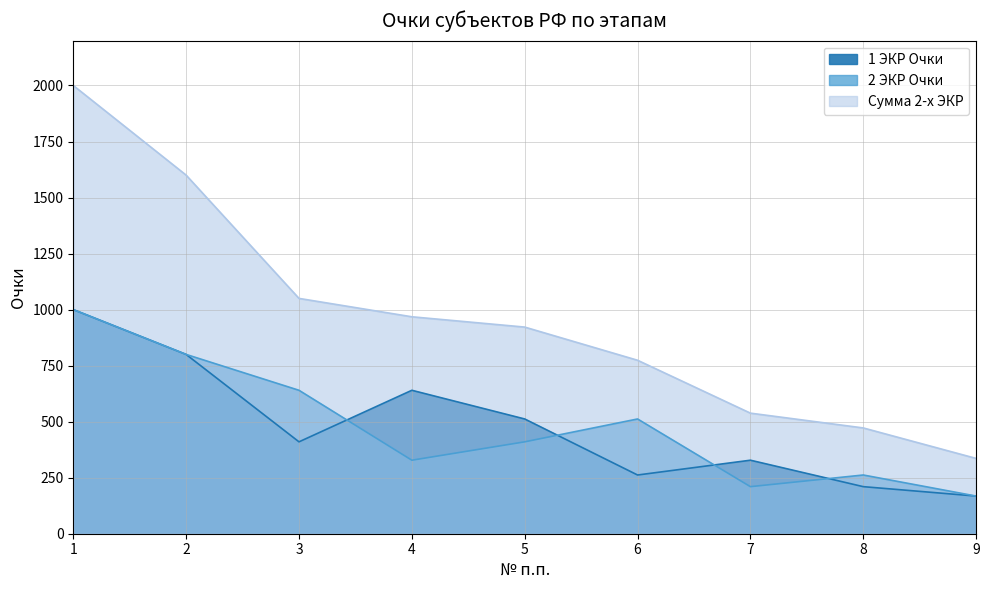

Reading right to left, what are all the values shown in this chart?

1 ЭКР Очки: 168	210	328	262	512	640	410	800	1000
2 ЭКР Очки: 168	262	210	512	410	328	640	800	1000
Сумма 2-х ЭКР: 336	472	538	774	922	968	1050	1600	2000